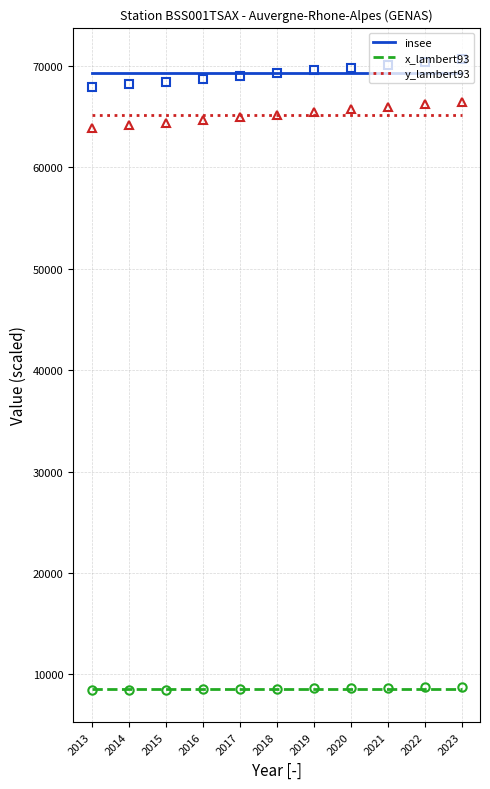

At 2021, list the series in order from largest to smallest.

insee, y_lambert93, x_lambert93